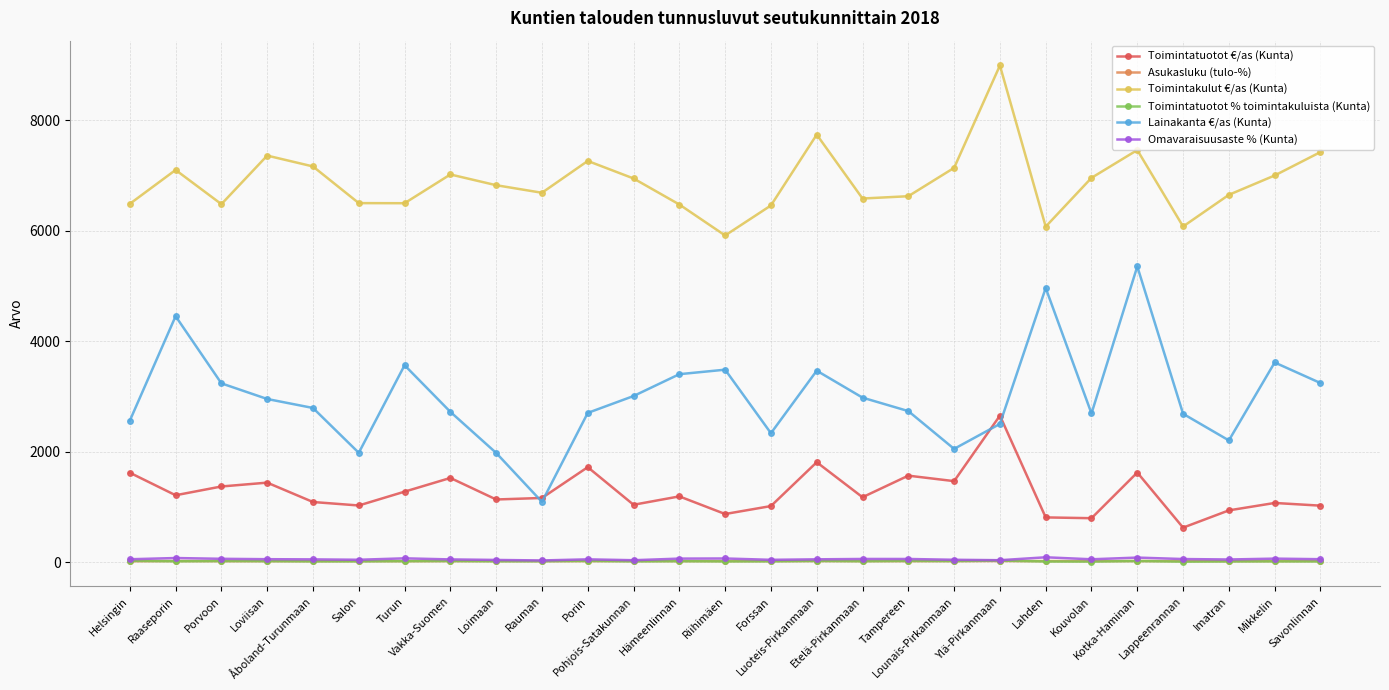

Which series changed the most between Luoteis-Pirkanmaan and Ylä-Pirkanmaan?

Toimintakulut €/as (Kunta)